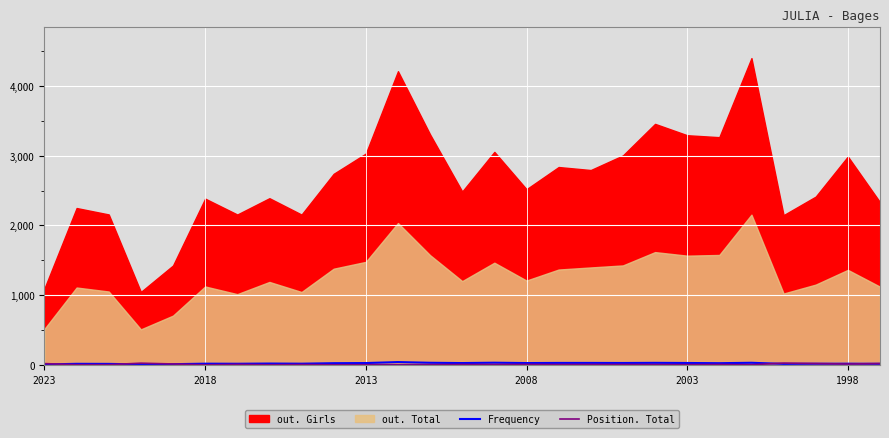

What position from the left is 7?

8